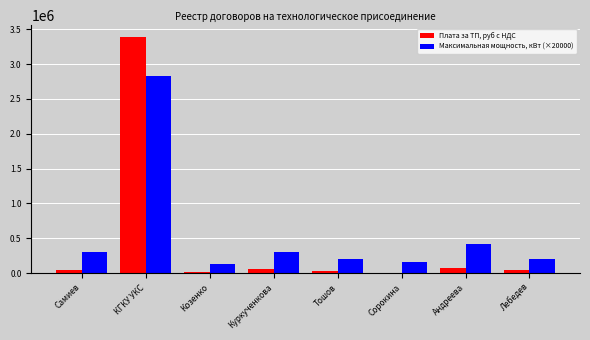

How many groups of bars are there?

8